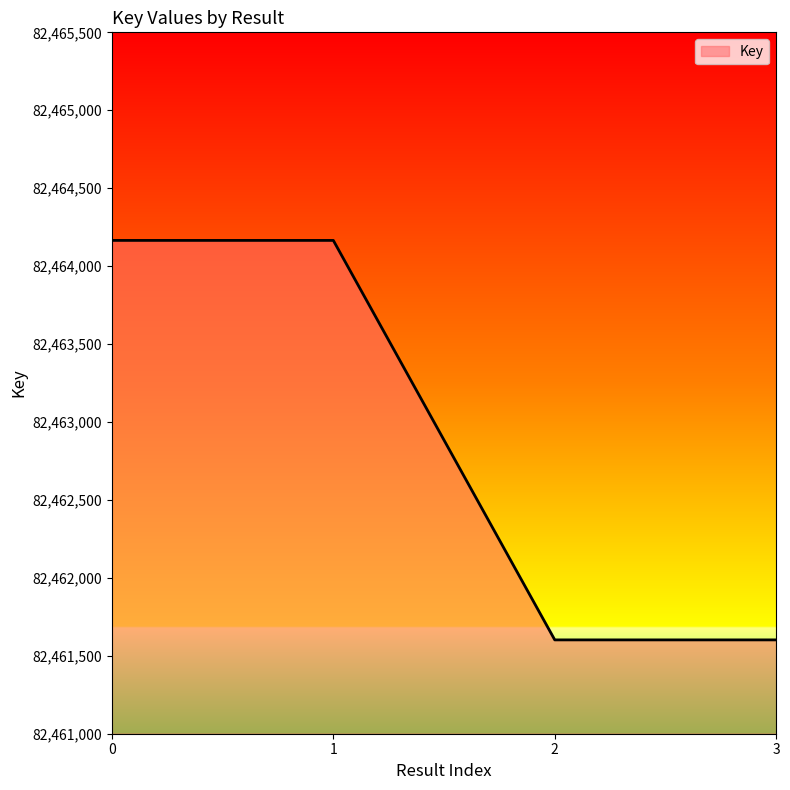

What is the minimum value shown in the chart?

82461602